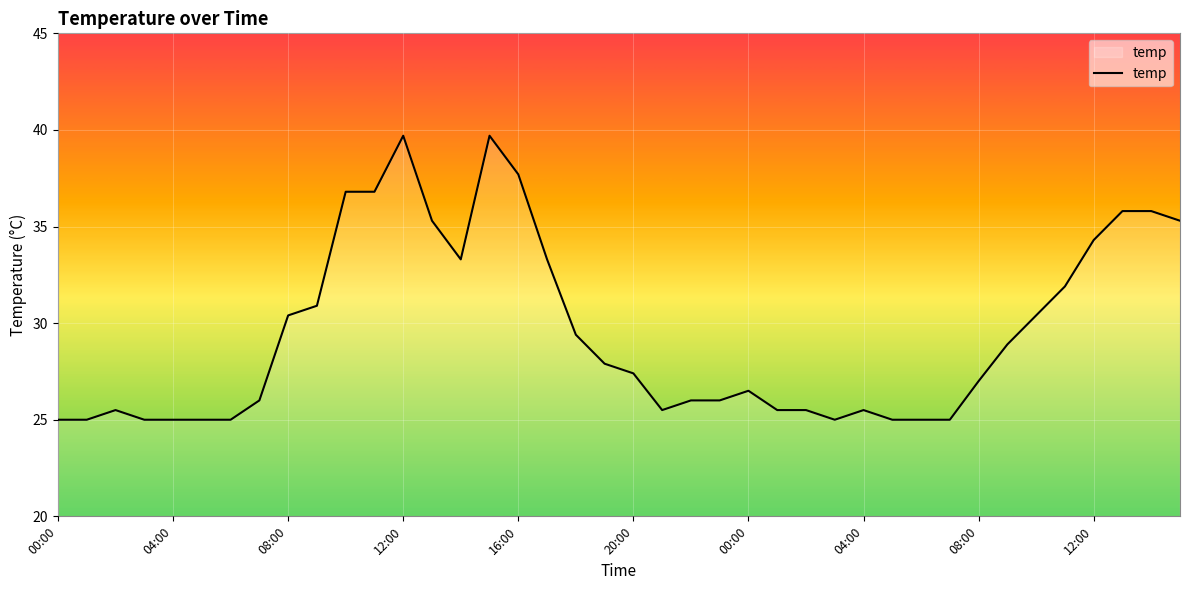

What is the smallest value displayed?

25.0